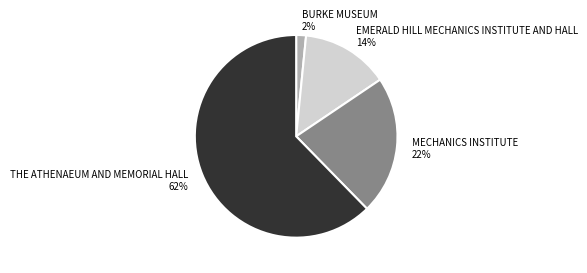

Which category accounts for the majority?

THE ATHENAEUM AND MEMORIAL HALL